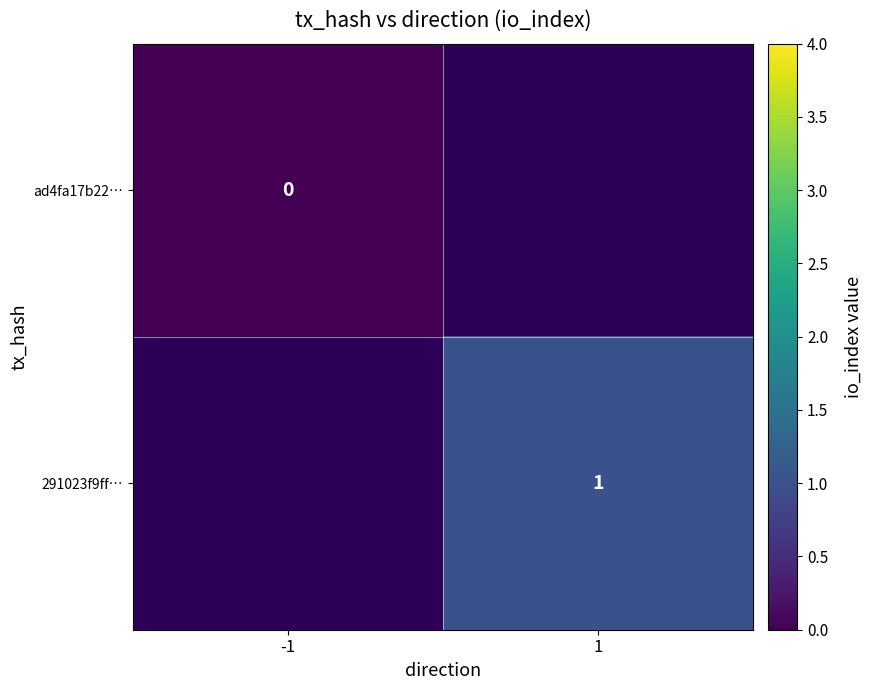

The value of 291023f9ff… at 1 is 1. True or false?

True